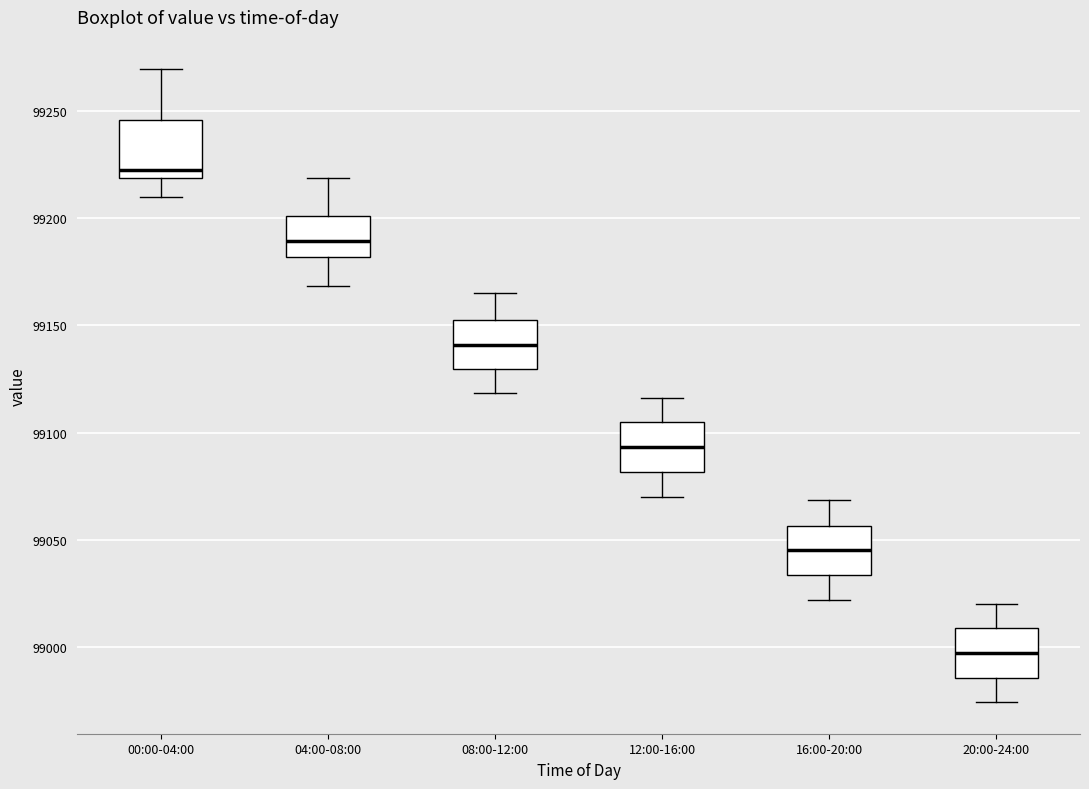

Reading left to right, transcribe this box plot: for each box, give where its median line is, the range the box spans, and where its two whiskers end, as read against the y-axis. The values are not printed on the chart, so give them approximately, as read against the axis.

00:00-04:00: median 99220 (just above the box's lower edge), box 99220 to 99245, whiskers 99210 to 99270
04:00-08:00: median 99190, box 99180 to 99200, whiskers 99170 to 99220
08:00-12:00: median 99140, box 99130 to 99155, whiskers 99120 to 99165
12:00-16:00: median 99095, box 99080 to 99105, whiskers 99070 to 99115
16:00-20:00: median 99045, box 99035 to 99055, whiskers 99020 to 99070
20:00-24:00: median 98995, box 98985 to 99010, whiskers 98975 to 99020